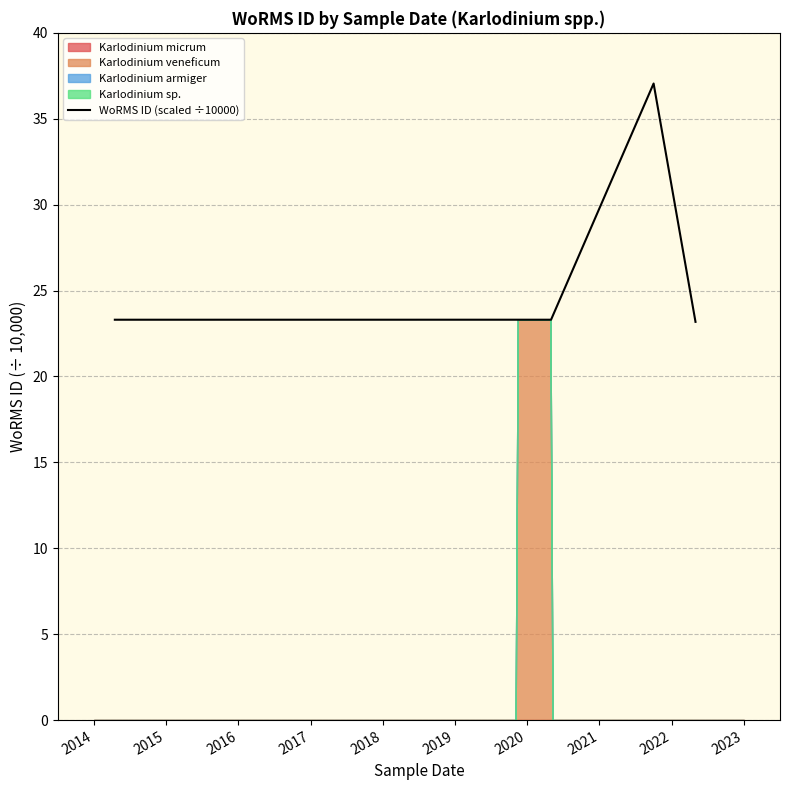

What is the average value?

25.6